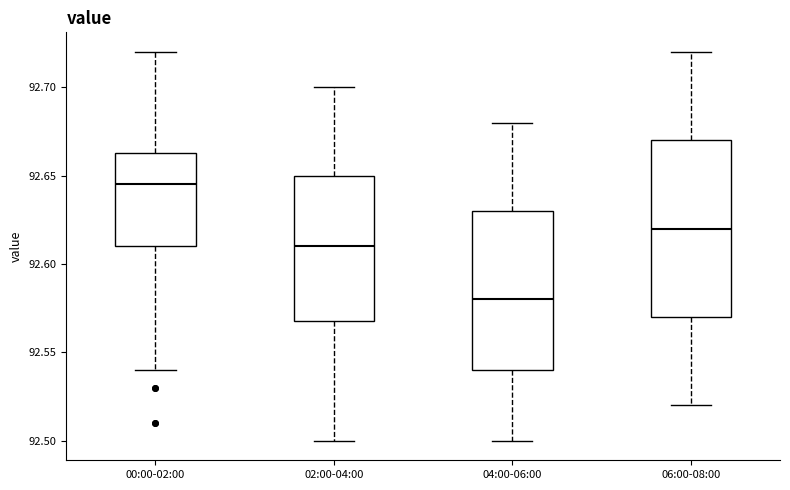

Reading left to right, transcribe this box plot: for each box, give where its median line is, the range the box spans, and where its two whiskers end, as read against the y-axis. The values are not printed on the chart, so give them approximately, as read against the axis.

00:00-02:00: median 92.645, box 92.610 to 92.665, whiskers 92.540 to 92.720
02:00-04:00: median 92.610, box 92.570 to 92.650, whiskers 92.500 to 92.700
04:00-06:00: median 92.580, box 92.540 to 92.630, whiskers 92.500 to 92.680
06:00-08:00: median 92.620, box 92.570 to 92.670, whiskers 92.520 to 92.720